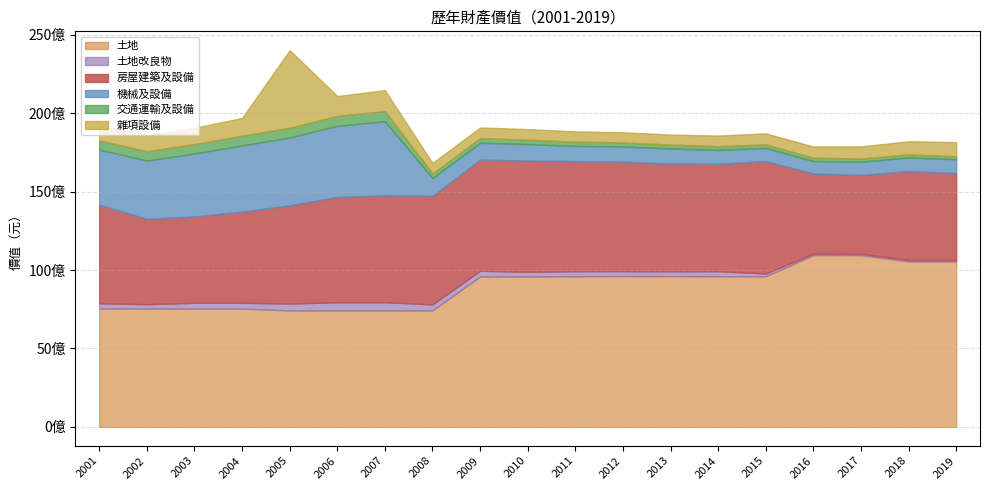

At which category is the sum across all series the highest?

2005